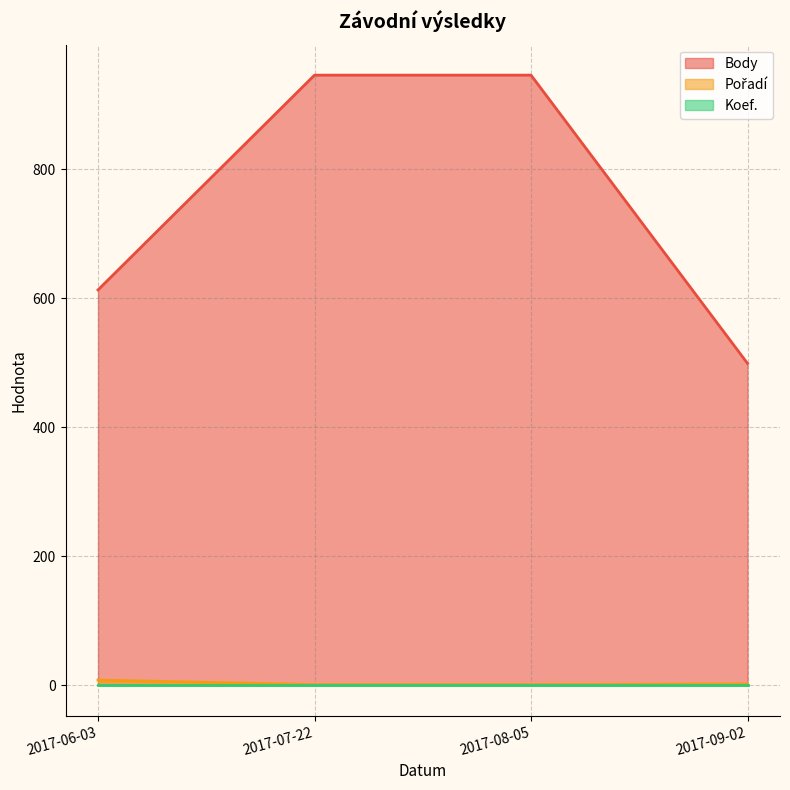

True or false: Body and Pořadí intersect in this chart.

False